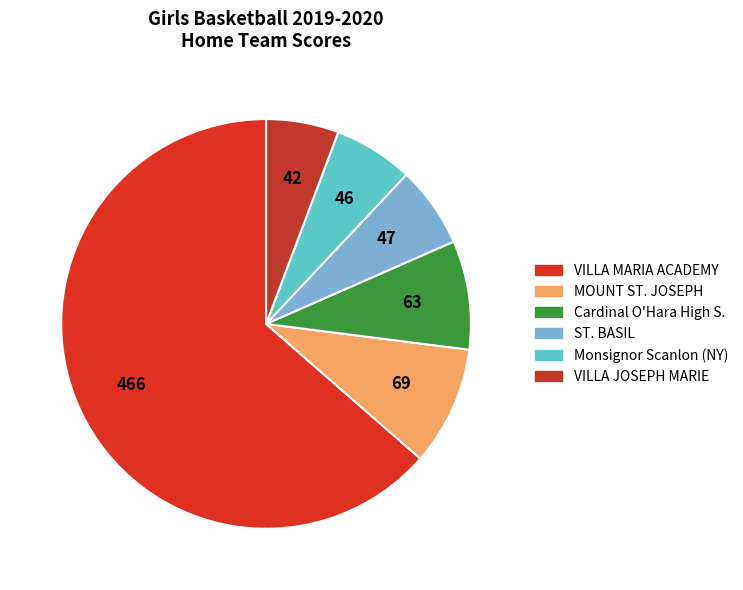

How many segments does this pie chart have?

6